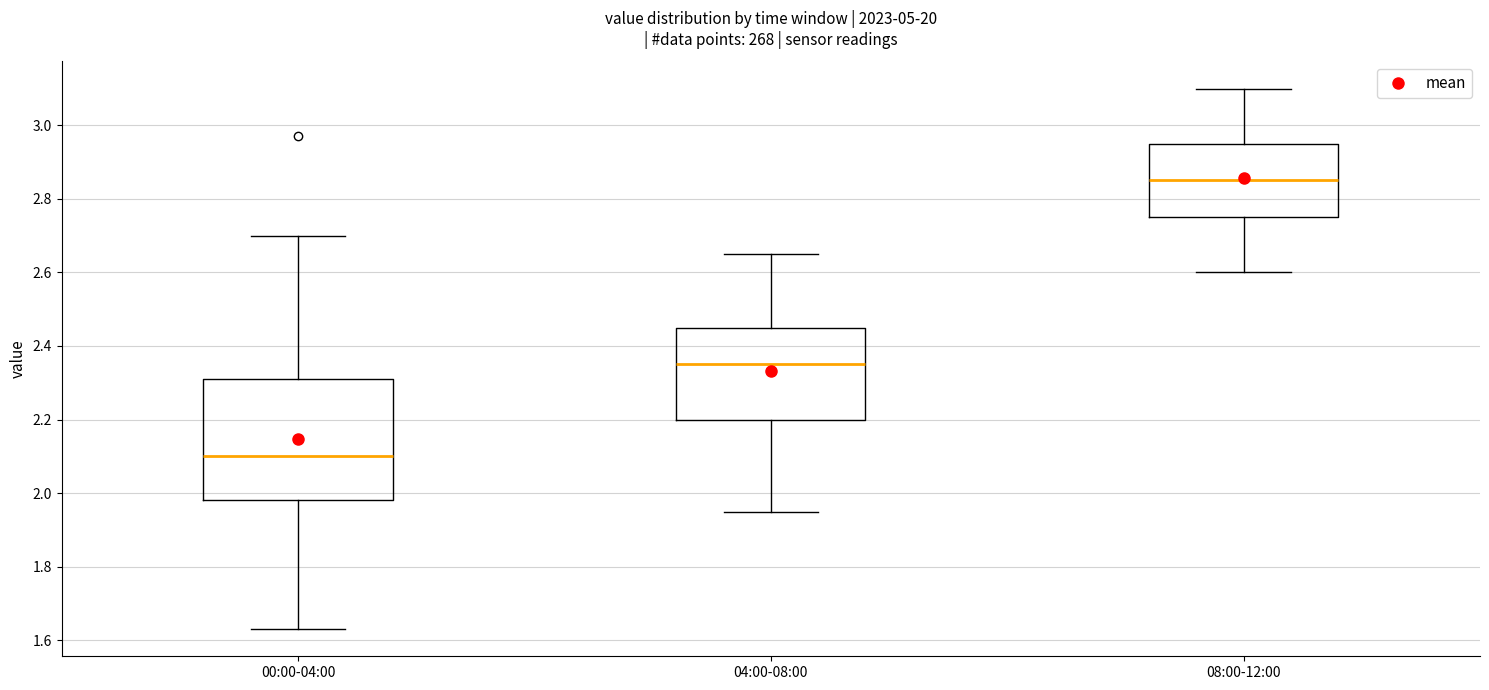

Which box's median line is the highest?

08:00-12:00